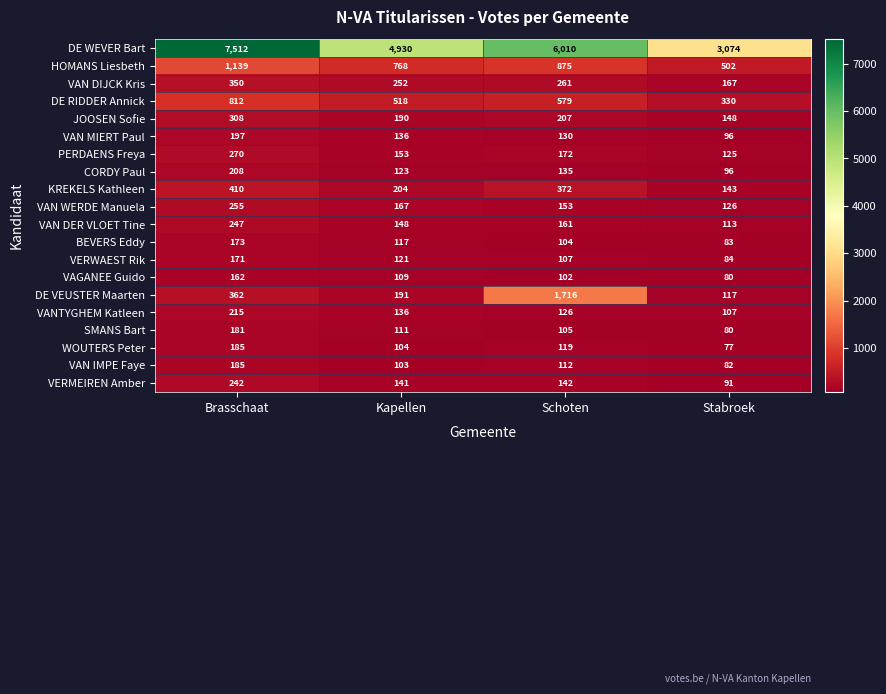

The value of DE VEUSTER Maarten at Brasschaat is 362. True or false?

True